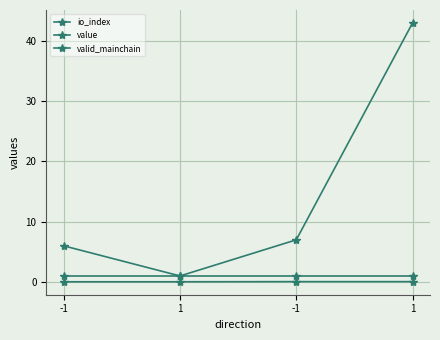

True or false: io_index and valid_mainchain cross at least once.

False